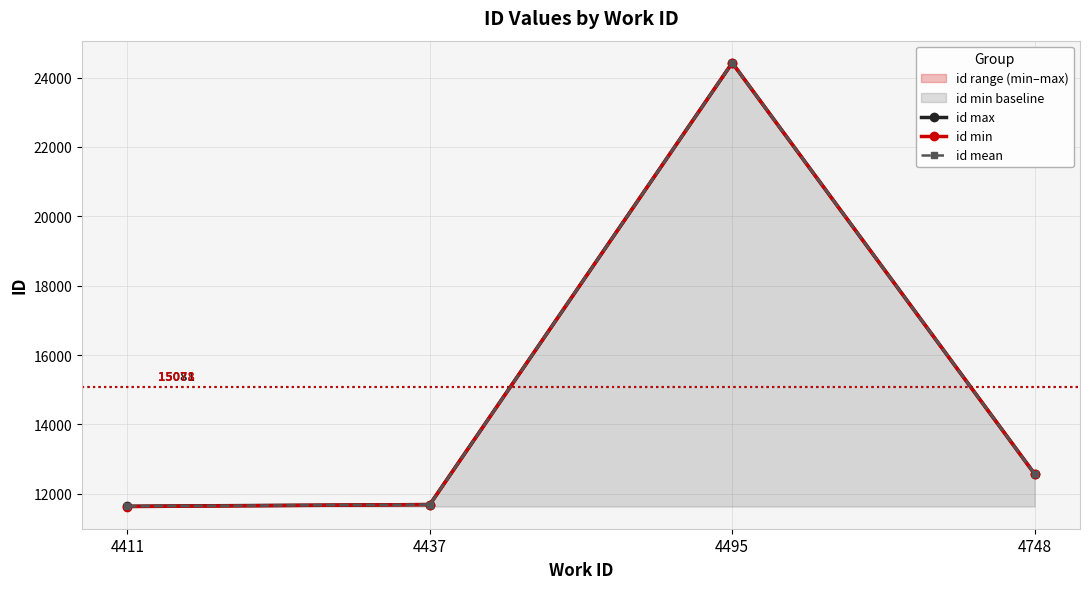

What is the spread (max minus min) of values at 4437?

1.0